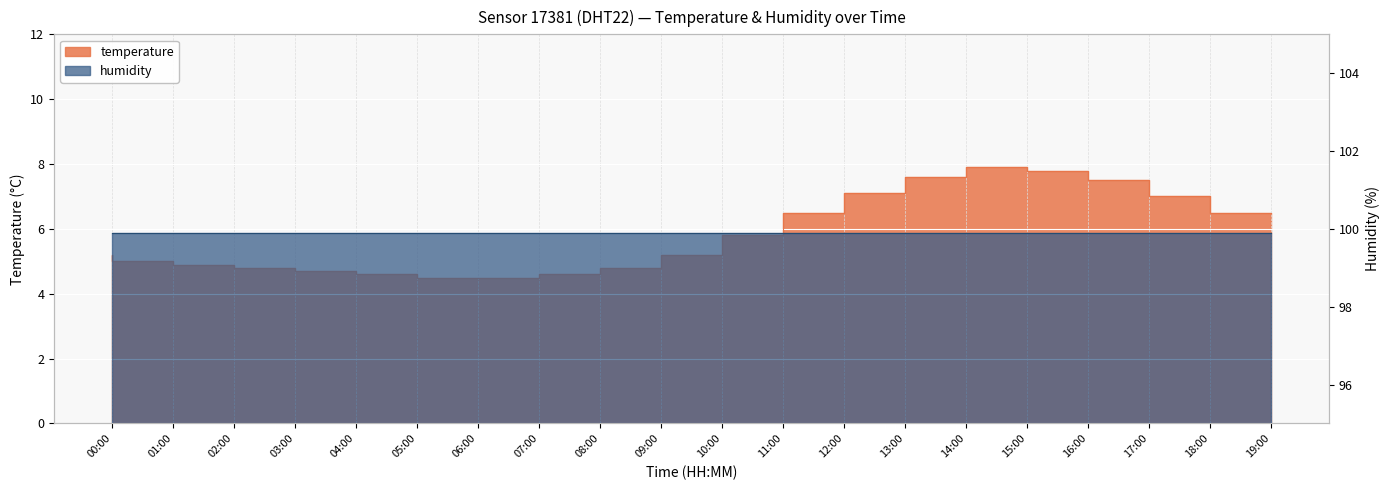

Which has a higher value, 19:00 or 07:00?

19:00